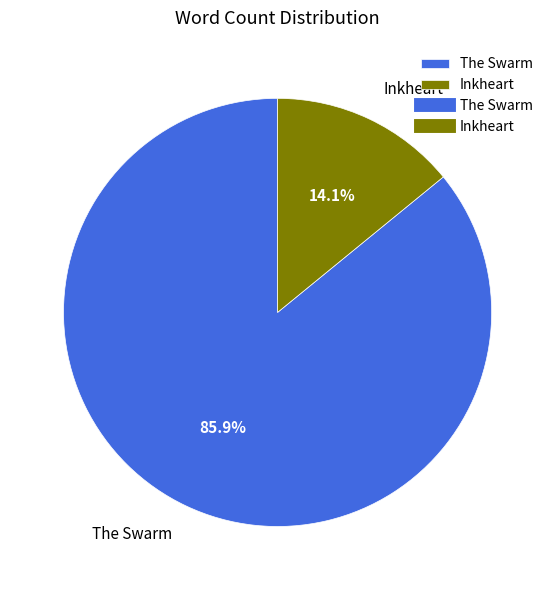

How much of the chart is everything except The Swarm?

14.1%